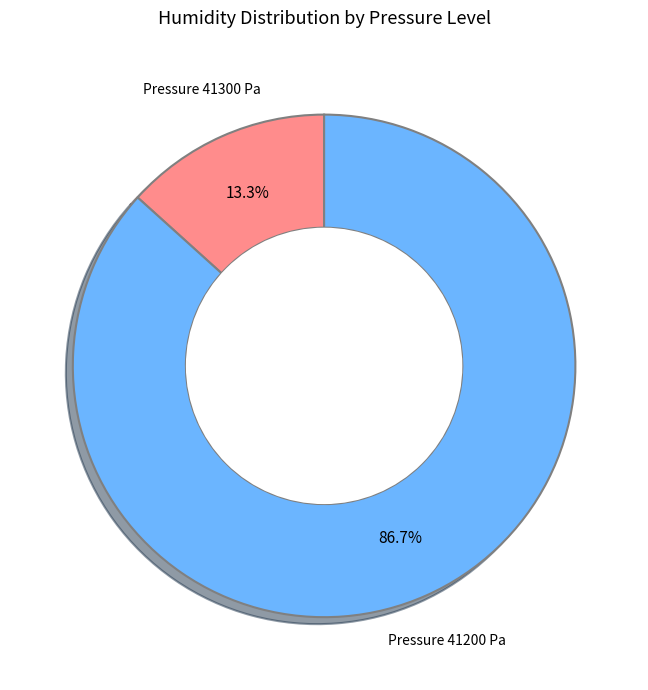

How many segments does this pie chart have?

2